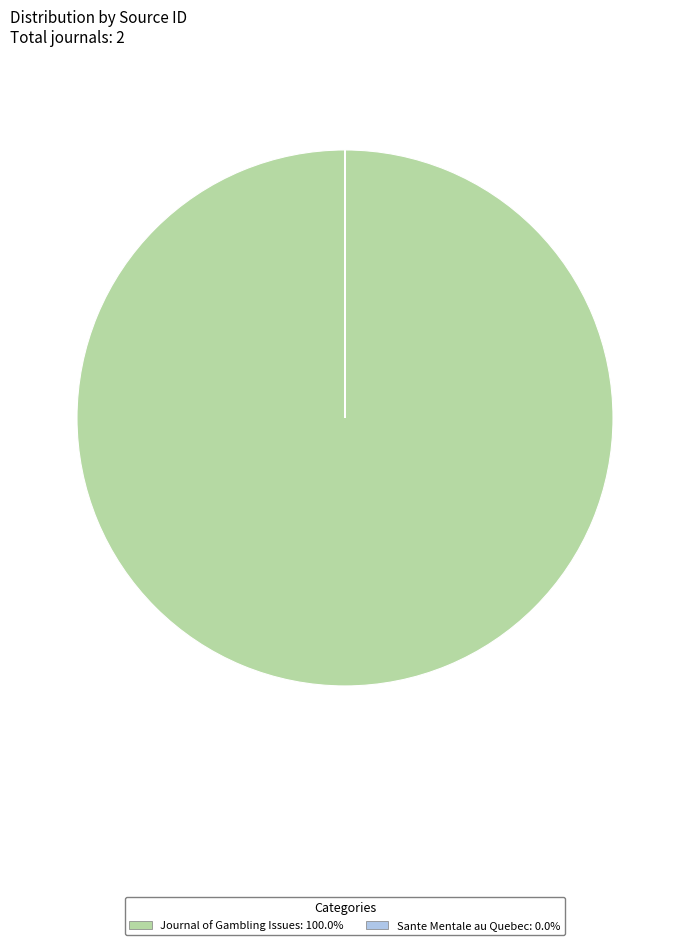

Which slice represents more than half of the pie?

Journal of Gambling Issues